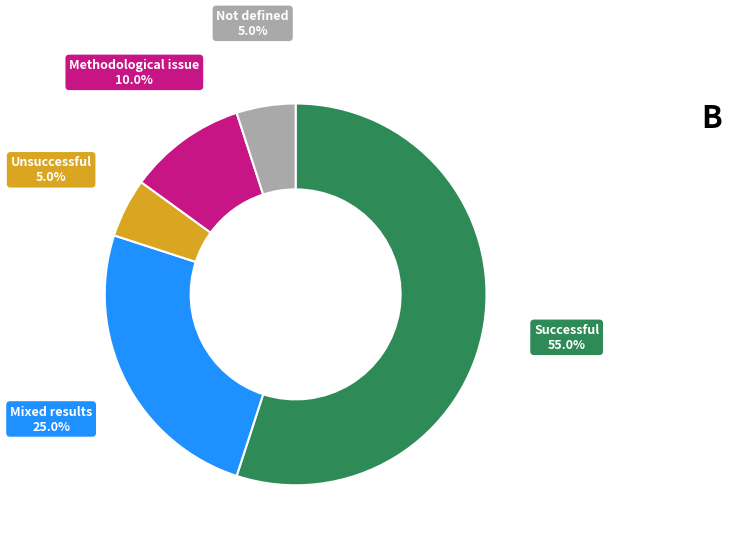

Is there any slice that represents more than half of the pie?

Yes